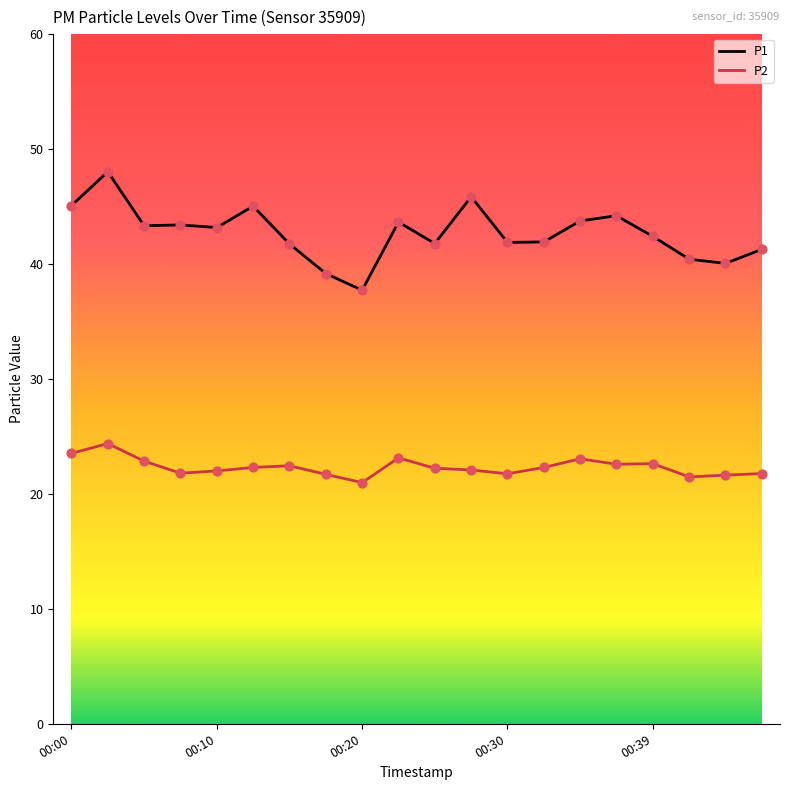

Which series has the widest spread of values?

P1